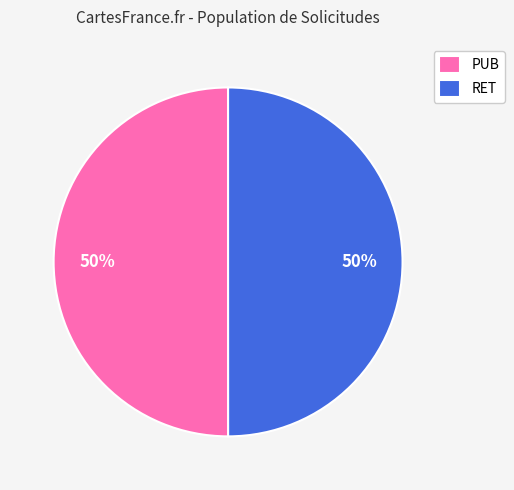

To the nearest percent, what is the average slice percentage?

50%